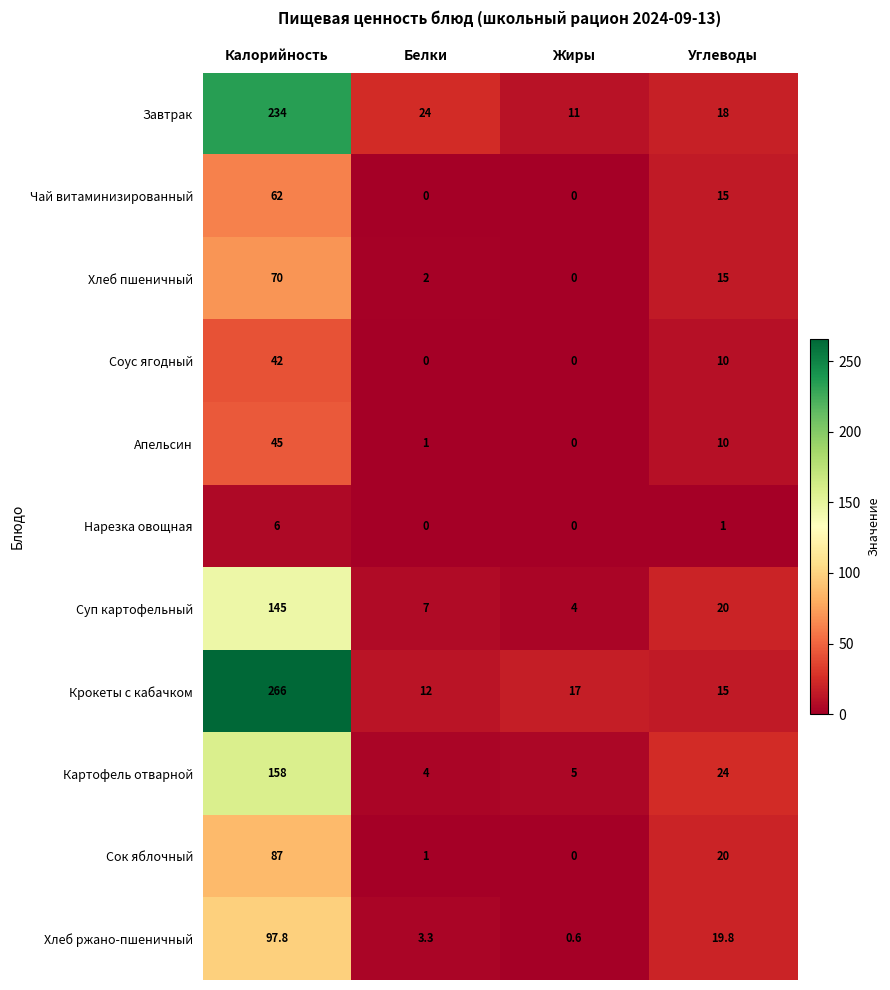

At how many categories does at least one series exceed 77?

1